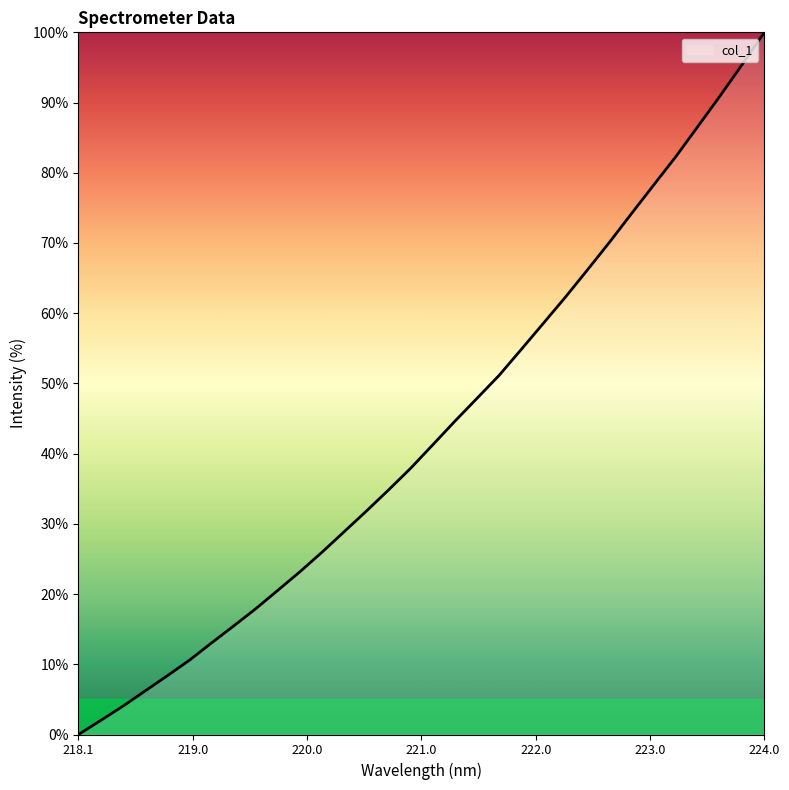

What is the greatest value displayed?

100.0